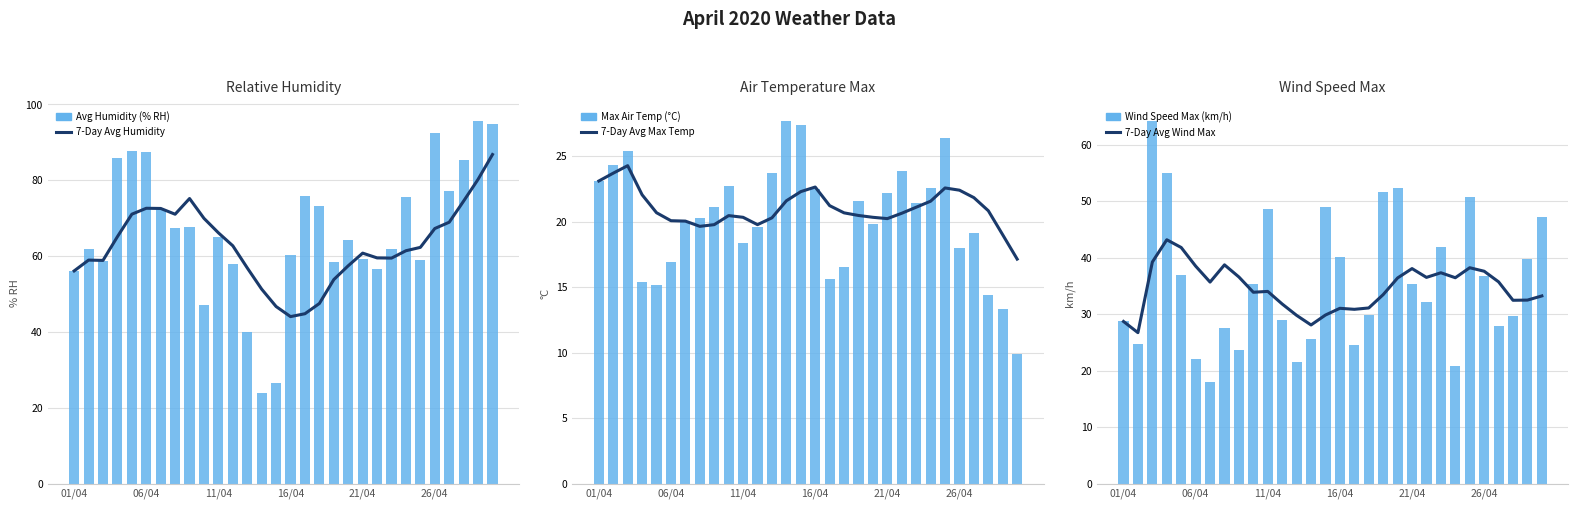

Reading left to right, what are all the values shown in this chart?

7-Day Avg Humidity: 56.1	59.0	58.9	65.1	71.1	72.6	72.6	71.0	75.2	70.0	66.2	62.7	56.9	51.3	46.7	44.0	44.8	47.5	53.8	57.5	60.8	59.5	59.5	61.4	62.3	67.3	68.9	74.5	80.2	86.8
Avg Humidity (% RH): 56.1	61.8	58.7	85.9	87.8	87.4	72.3	67.4	67.8	47.2	65.1	57.8	39.9	23.8	26.5	60.4	75.8	73.3	58.4	64.2	59.2	56.5	62.0	75.7	59.0	92.5	77.3	85.3	95.7	94.8
7-Day Avg Max Temp: 23.1	23.7	24.3	22.1	20.7	20.1	20.0	19.6	19.8	20.5	20.3	19.8	20.3	21.6	22.3	22.6	21.2	20.7	20.5	20.3	20.2	20.6	21.1	21.6	22.6	22.4	21.8	20.8	19.0	17.1
Max Air Temp (°C): 23.1	24.3	25.4	15.4	15.2	16.9	20.0	20.3	21.1	22.7	18.4	19.6	23.7	27.7	27.4	22.5	15.6	16.5	21.6	19.8	22.2	23.9	21.4	22.6	26.4	18.0	19.1	14.4	13.3	9.9
7-Day Avg Wind Max: 28.7	26.7	39.2	43.2	41.8	38.5	35.7	38.7	36.6	33.9	34.0	31.8	29.8	28.1	29.8	31.0	30.9	31.1	33.5	36.4	38.1	36.5	37.3	36.4	38.2	37.6	35.7	32.5	32.5	33.2
Wind Speed Max (km/h): 28.7	24.7	64.2	55.0	37.0	22.1	18.0	27.5	23.6	35.3	48.5	28.9	21.6	25.7	49.0	40.2	24.6	29.8	51.6	52.4	35.3	32.1	41.8	20.8	50.6	36.8	27.9	29.6	39.8	47.2